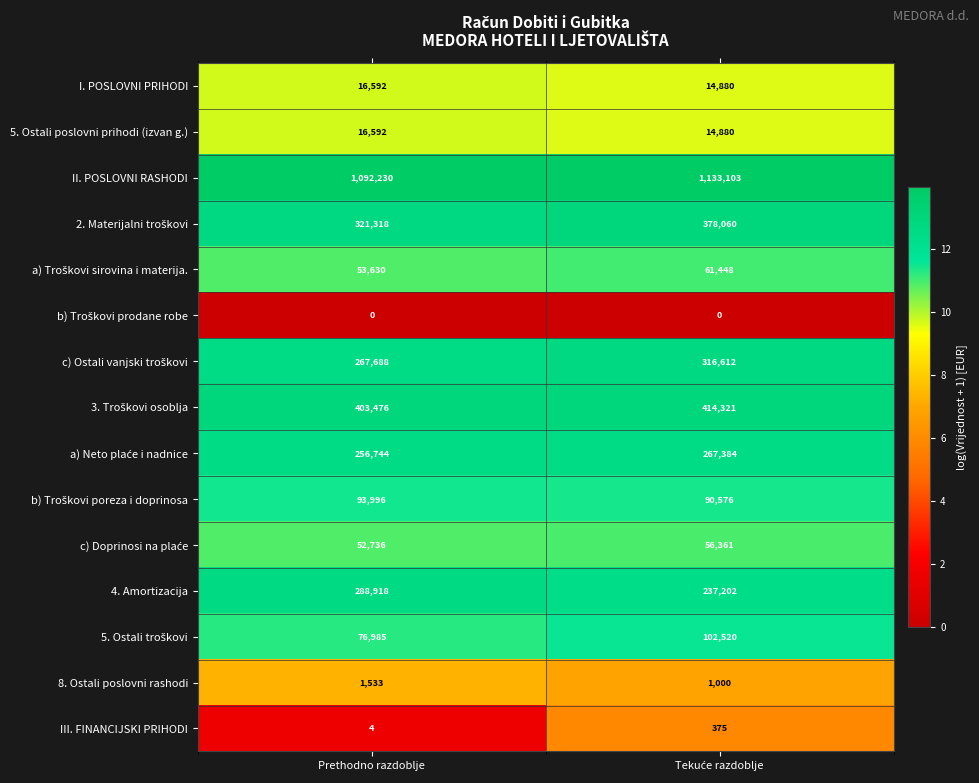

What is the sum of all 4. Amortizacija values?

526120